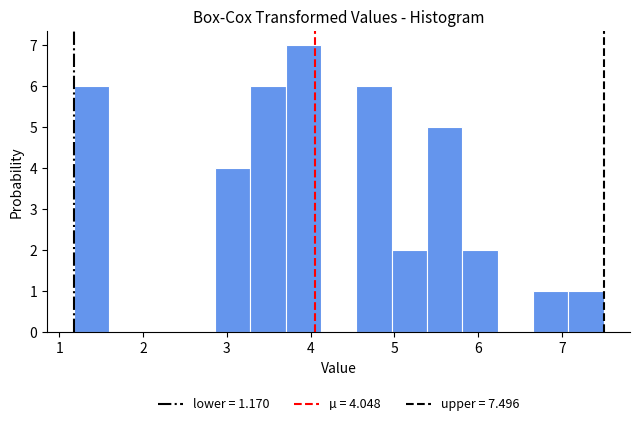

What is the height of the bar covering 5.8 to 6.2 on the x-axis? Neither the bar edges nor the heights are printed on the chart, so give them approximately, as read against the axes.

2